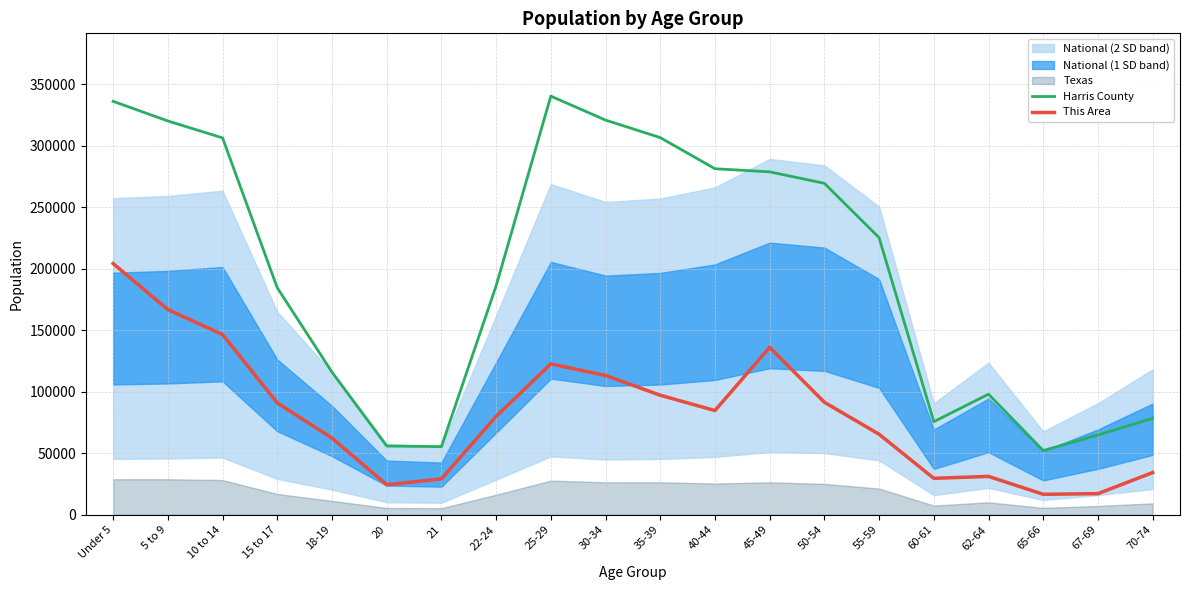

In This Area, how many points are lower than both neighbors (excluding endpoints)?

4